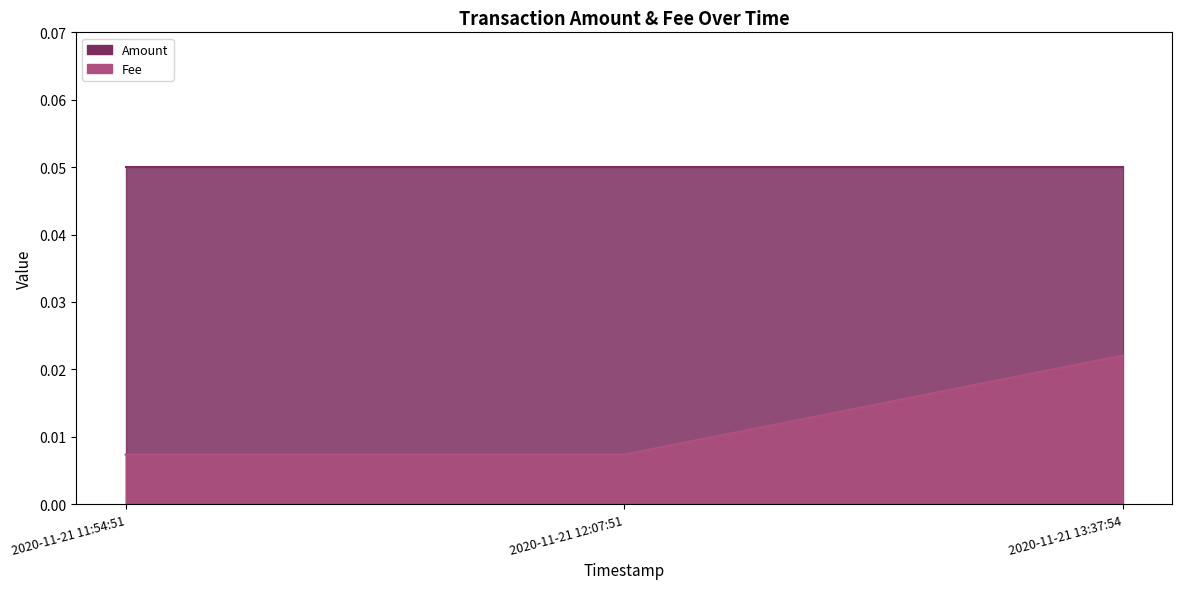

Which has a higher value, 2020-11-21 11:54:51 or 2020-11-21 13:37:54?

2020-11-21 13:37:54